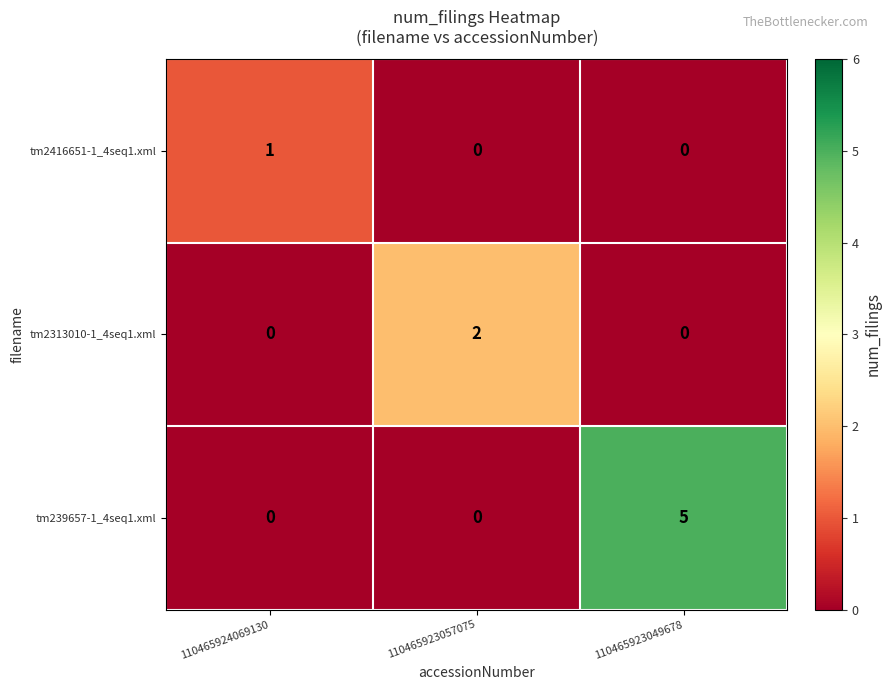

Is it true that tm2416651-1_4seq1.xml equals 0 at 110465923049678?

True